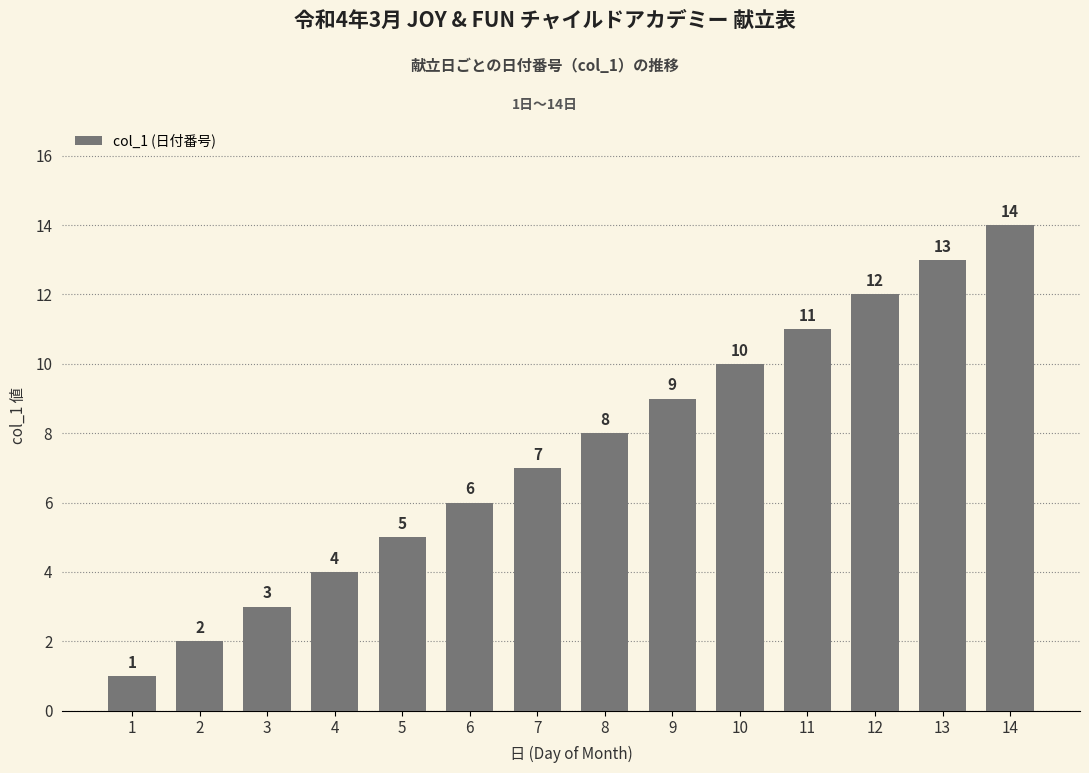

List the labels in order of value, largest first.

14, 13, 12, 11, 10, 9, 8, 7, 6, 5, 4, 3, 2, 1